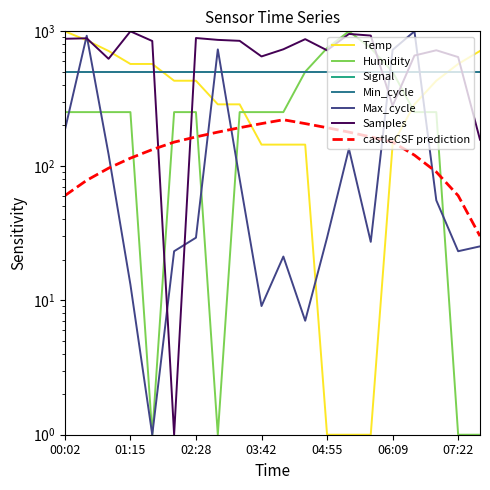

After their last crossing, which series has the higher values: Samples or Temp?

Temp